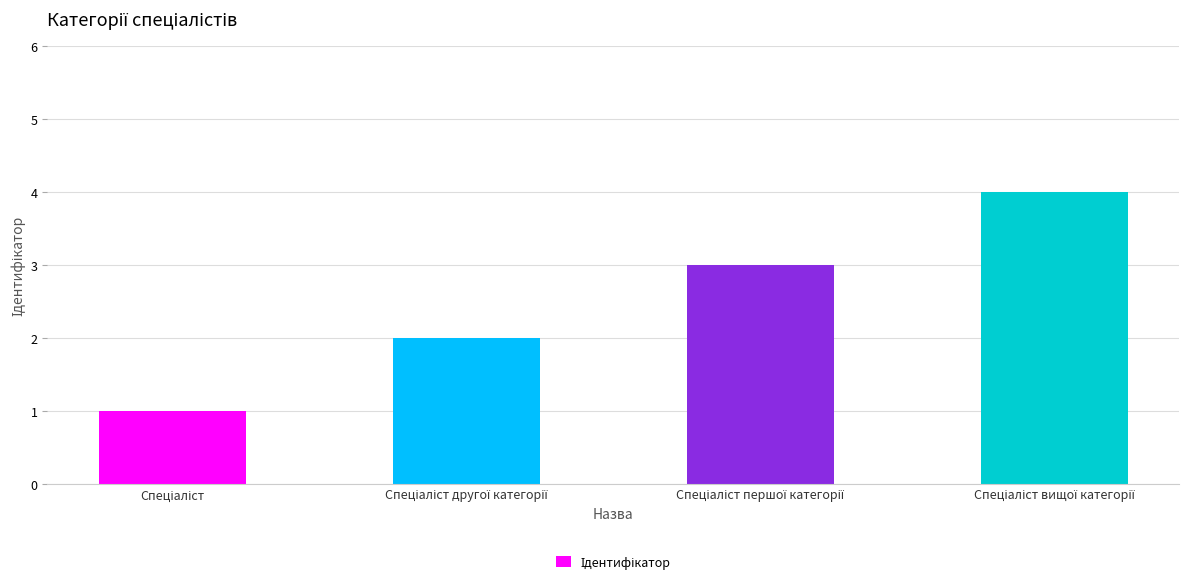

What is the difference between the second highest and minimum values?

2